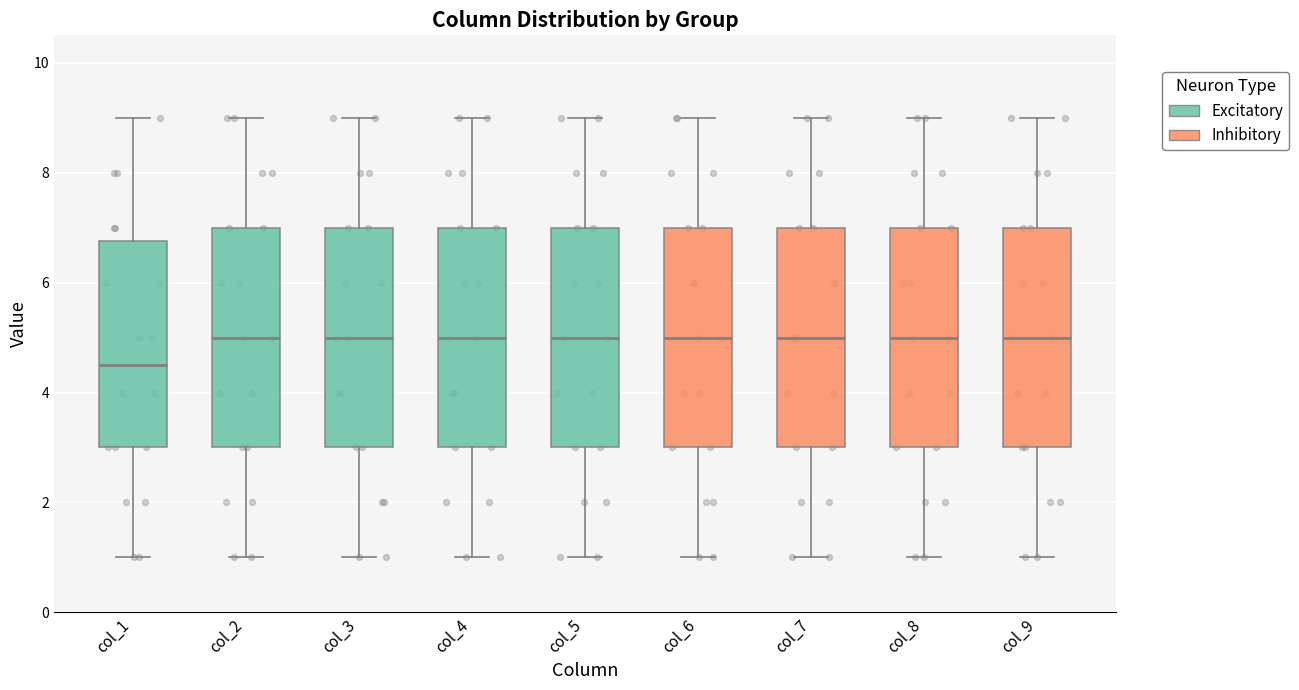

Reading left to right, read every box against the y-axis: the position of its median line, the range the box covers, and the ends of its whiskers. The values are not printed on the chart, so give them approximately, as read against the axis.

col_1: median 4.6, box 3.0 to 6.8, whiskers 1.0 to 9.0
col_2: median 5.0, box 3.0 to 7.0, whiskers 1.0 to 9.0
col_3: median 5.0, box 3.0 to 7.0, whiskers 1.0 to 9.0
col_4: median 5.0, box 3.0 to 7.0, whiskers 1.0 to 9.0
col_5: median 5.0, box 3.0 to 7.0, whiskers 1.0 to 9.0
col_6: median 5.0, box 3.0 to 7.0, whiskers 1.0 to 9.0
col_7: median 5.0, box 3.0 to 7.0, whiskers 1.0 to 9.0
col_8: median 5.0, box 3.0 to 7.0, whiskers 1.0 to 9.0
col_9: median 5.0, box 3.0 to 7.0, whiskers 1.0 to 9.0